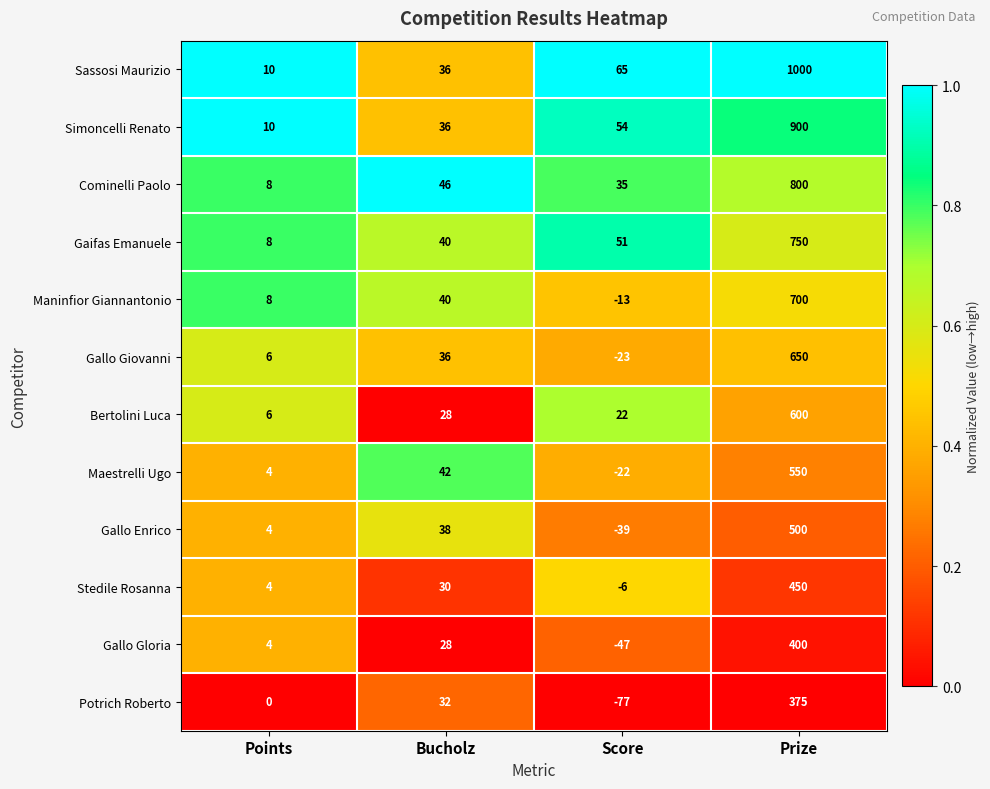

Which category has the highest value across all series?

Prize